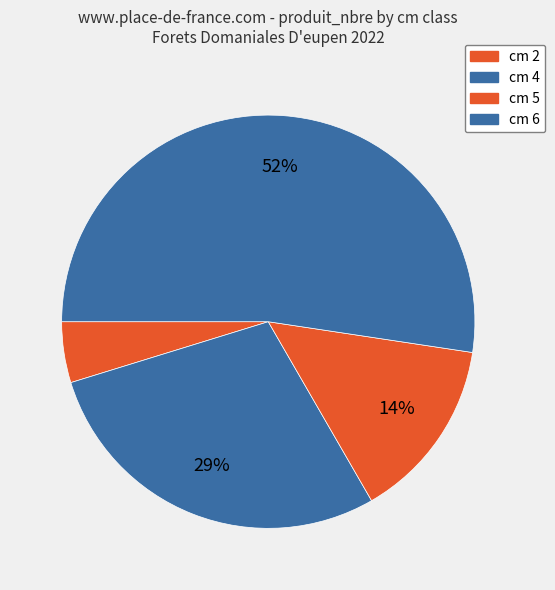

The cm 2 slice represents 5% of the pie. True or false?

True